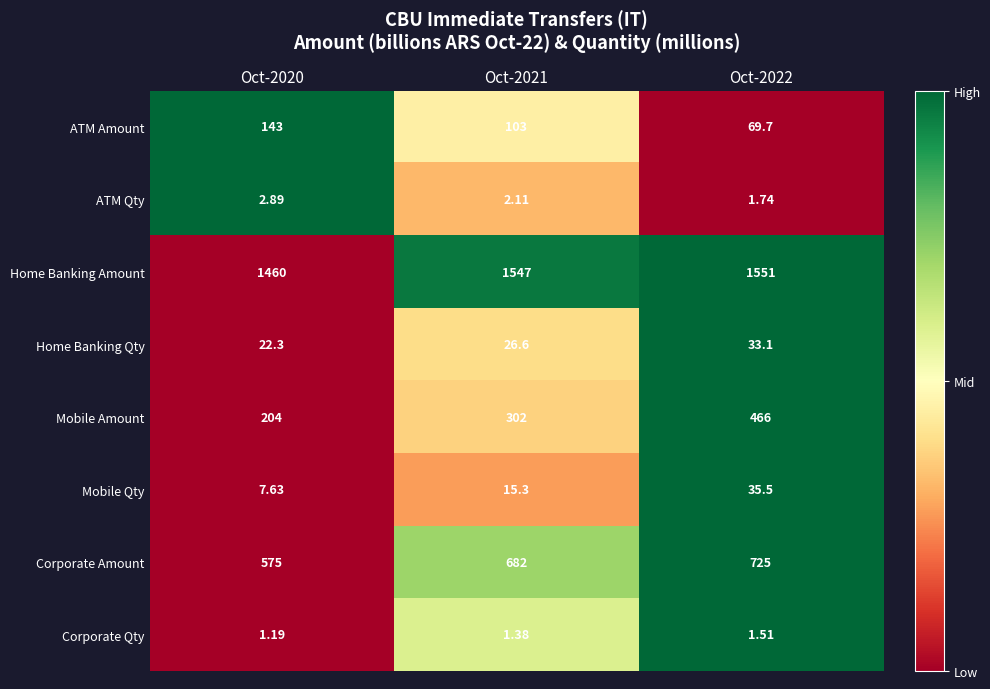

List the series in order of their peak value, lowest first.

Corporate Qty, ATM Qty, Home Banking Qty, Mobile Qty, ATM Amount, Mobile Amount, Corporate Amount, Home Banking Amount